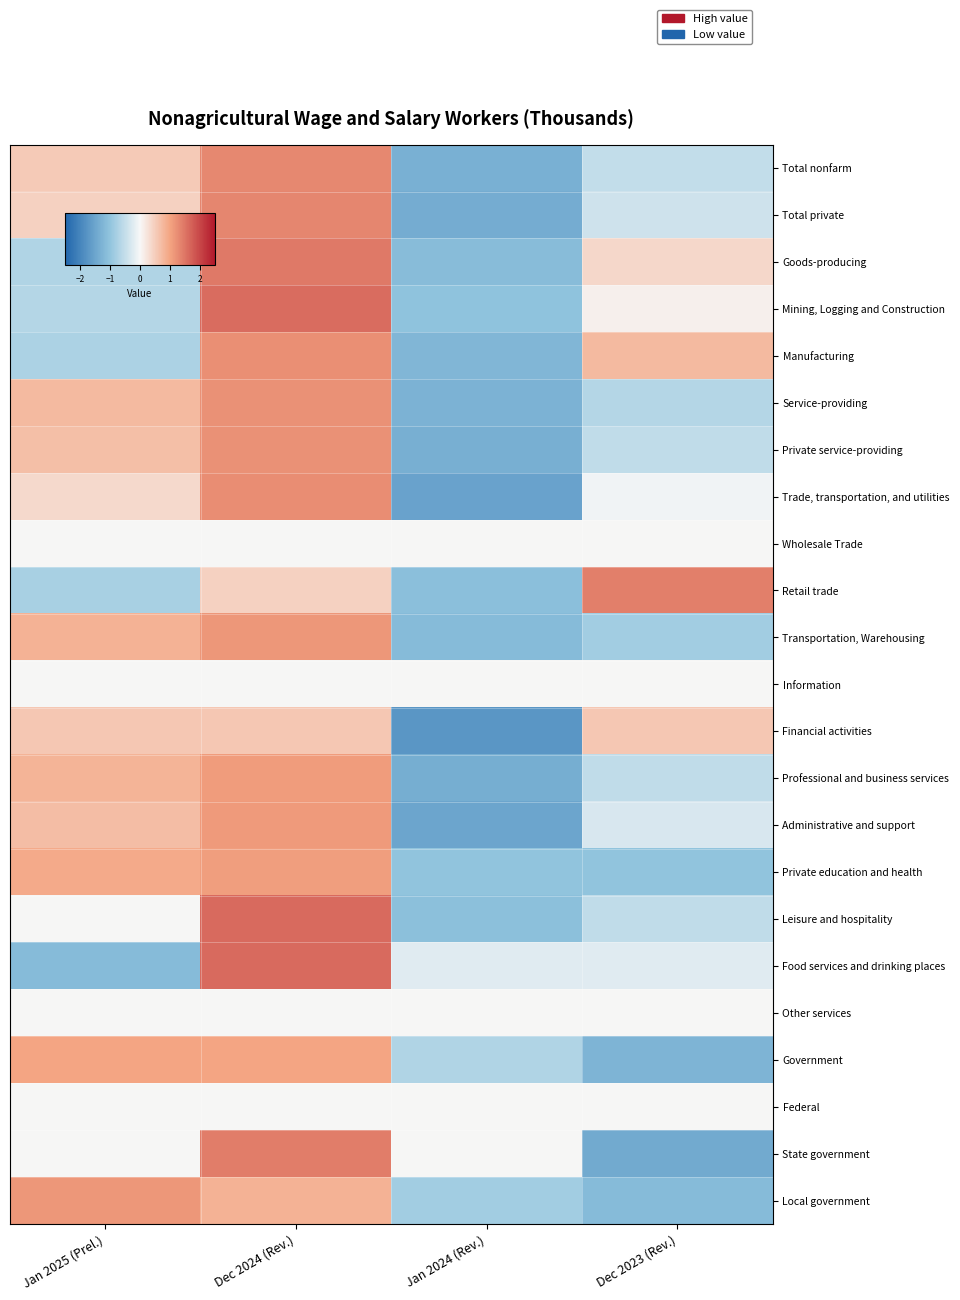

Which series has the largest range (max minus min)?

State government